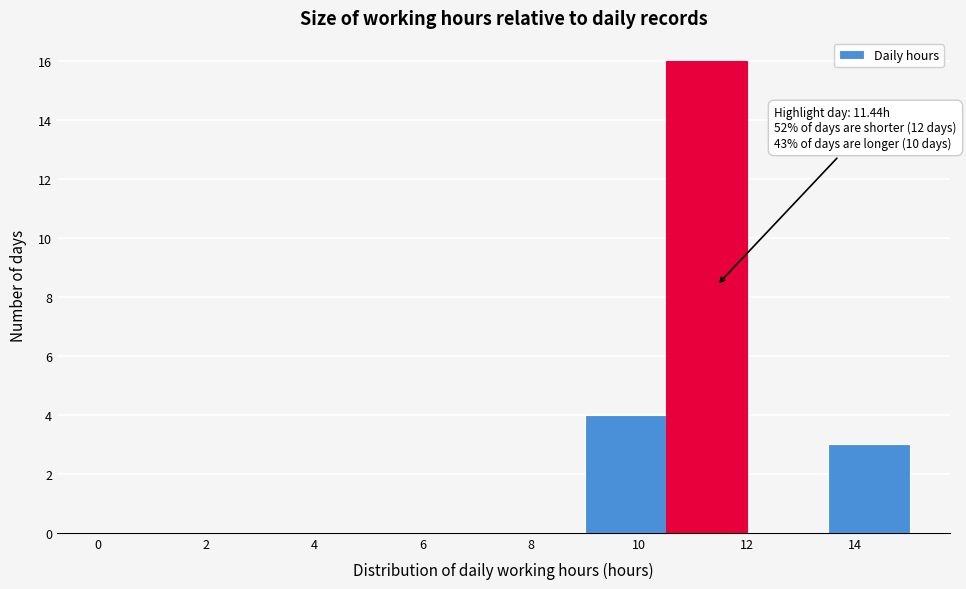

Which range on the x-axis has the tallest bar?

10.5 to 12.0